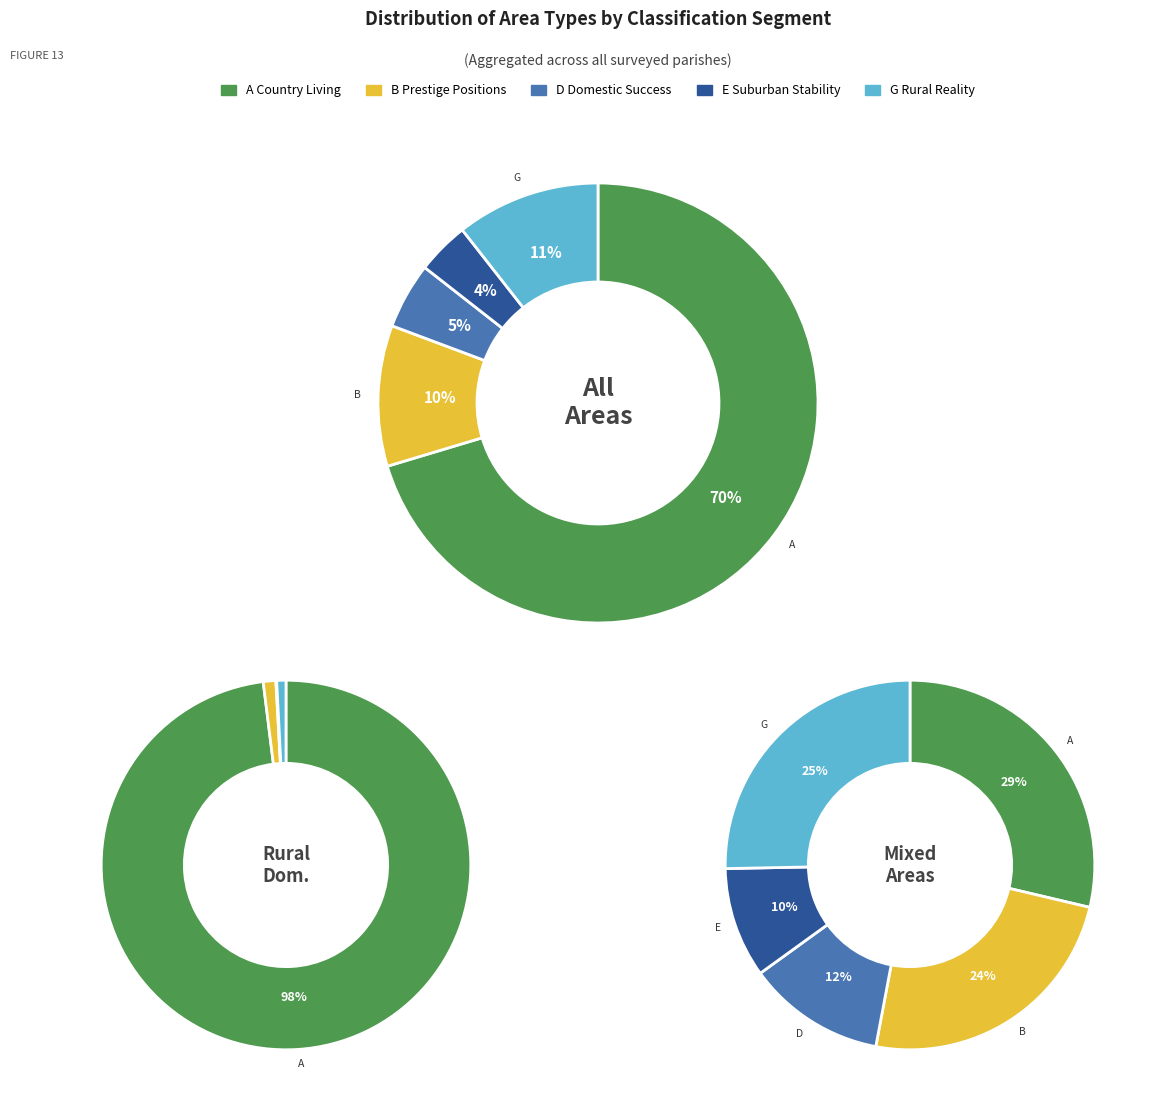

How many segments does this pie chart have?

15